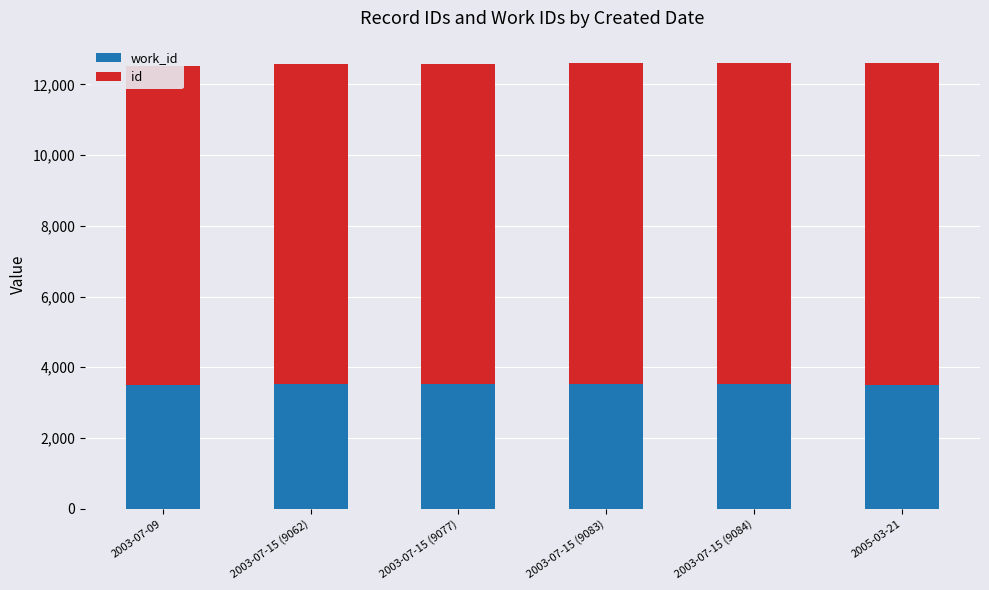

Reading left to right, what are all the values shown in this chart?

work_id: 3506	3526	3514	3516	3516	3506
id: 9009	9062	9077	9083	9084	9101